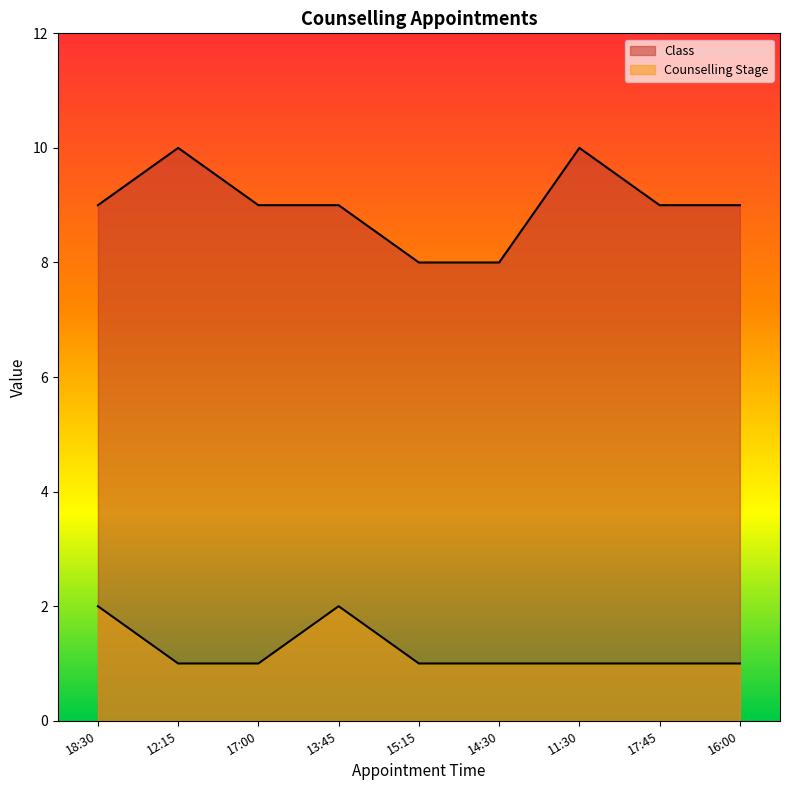

Which has a higher value, 12:15 or 14:30?

12:15